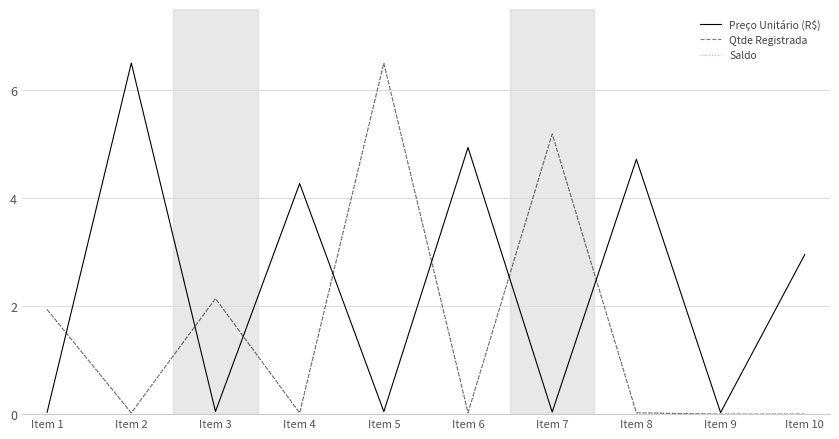

What is the difference between the second highest and minimum values in the Saldo series?

5.2